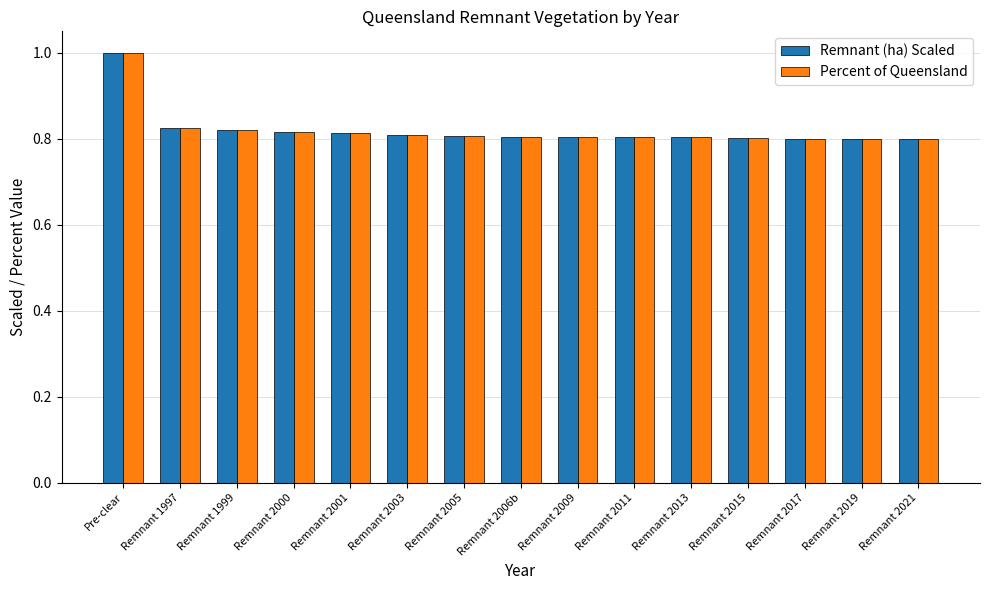

Which category has the highest value across all series?

Pre-clear